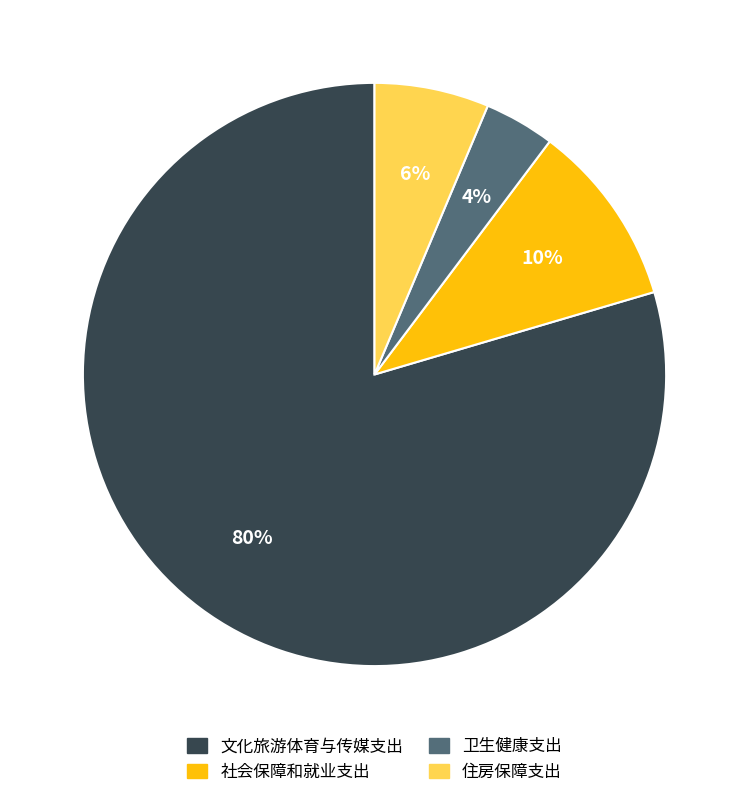

True or false: 住房保障支出 accounts for 1% of the total.

False